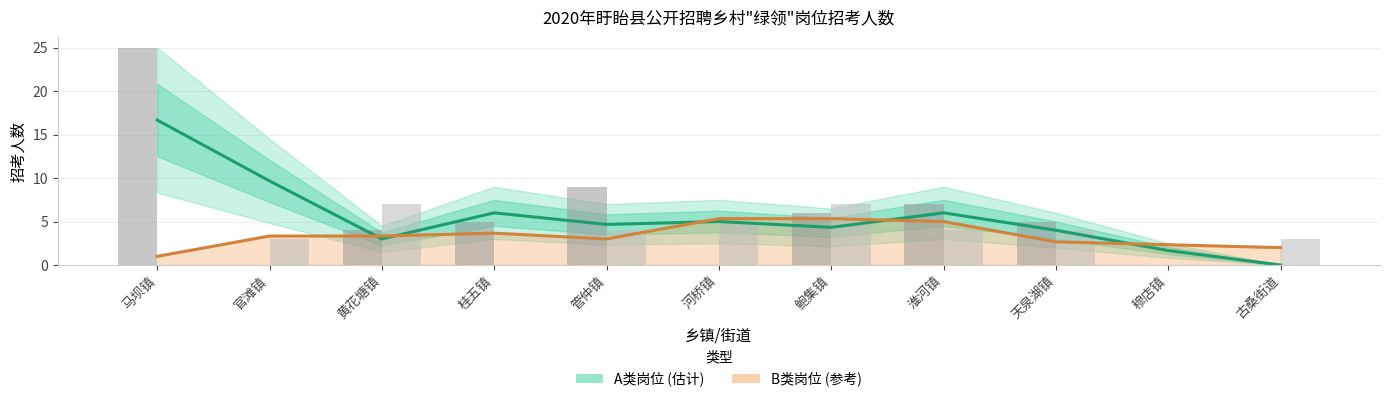

Read the B类岗位 (参考) value at 河桥镇.

5.3